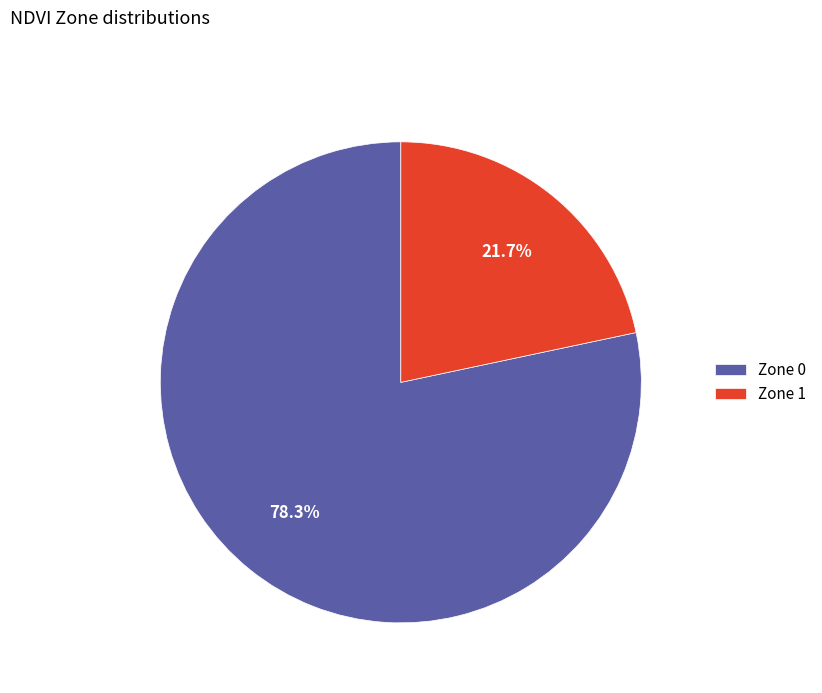

Between Zone 1 and Zone 0, which is larger?

Zone 0